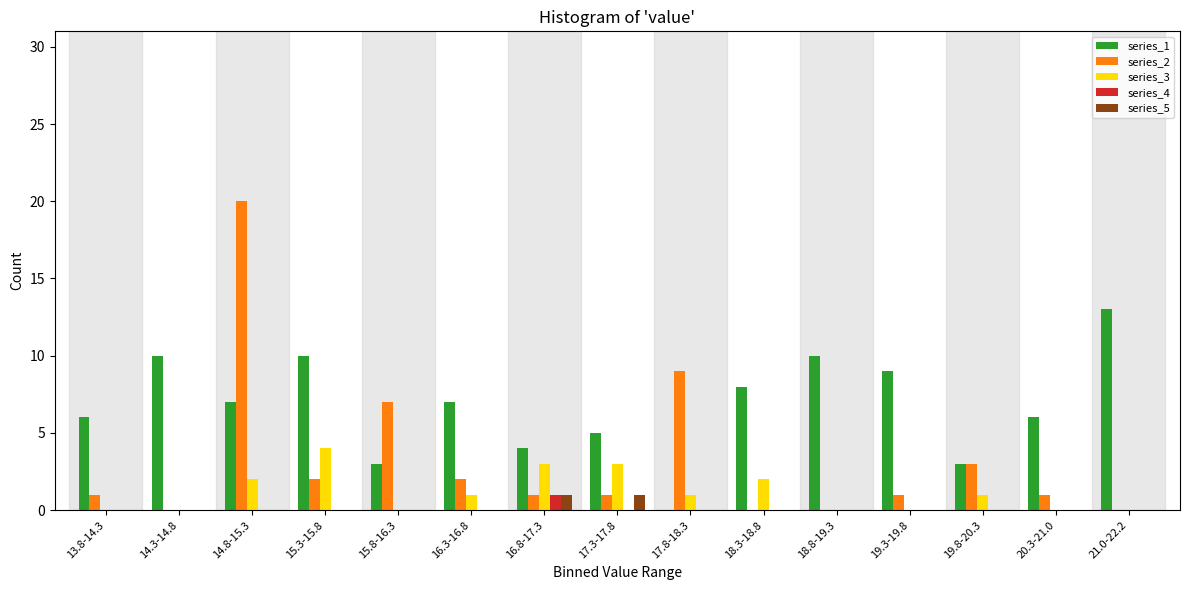

Is the value of series_5 at 15.3-15.8 greater than the value of series_1 at 17.3-17.8?

No